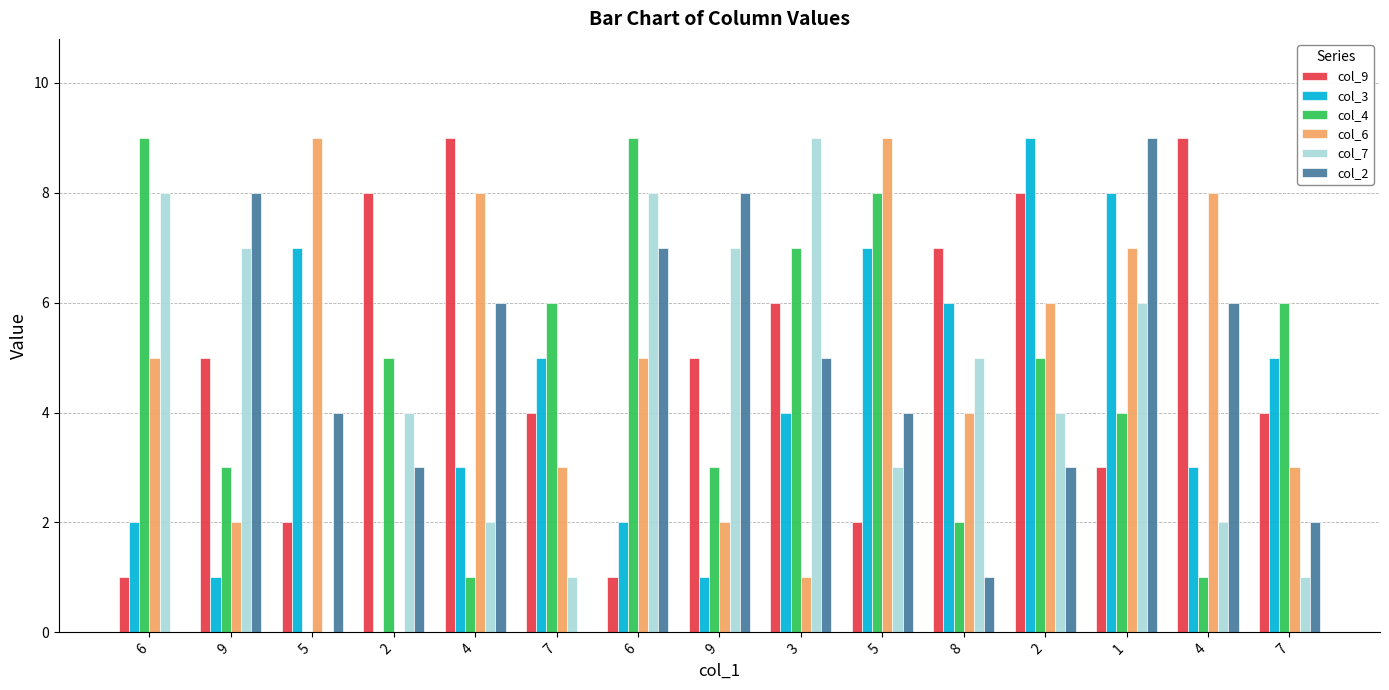

Is the value of col_9 at 7 greater than the value of col_2 at 6?

Yes